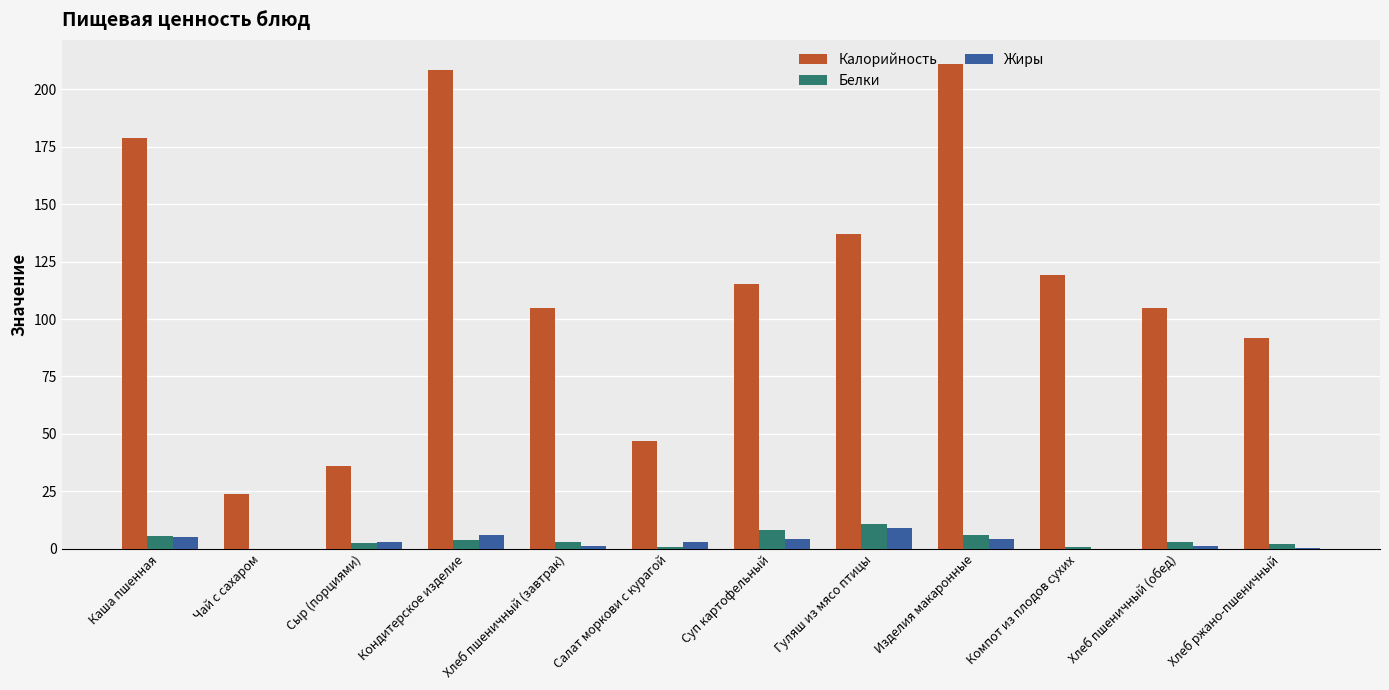

Between Сыр (порциями) and Изделия макаронные, which series saw the biggest shift?

Калорийность